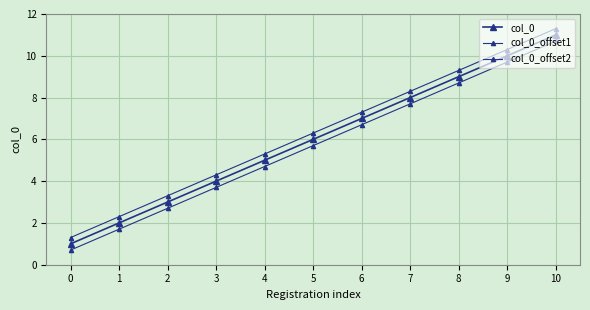

Is the value of col_0_offset1 at 0 greater than the value of col_0_offset2 at 5?

No